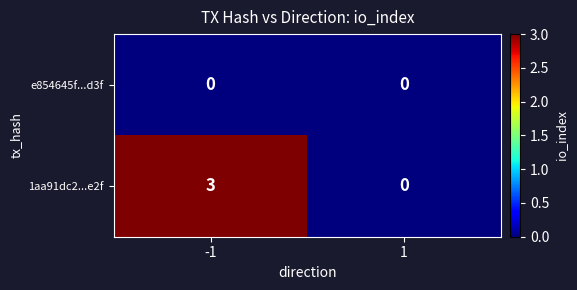

Which label corresponds to the largest value in the chart?

-1